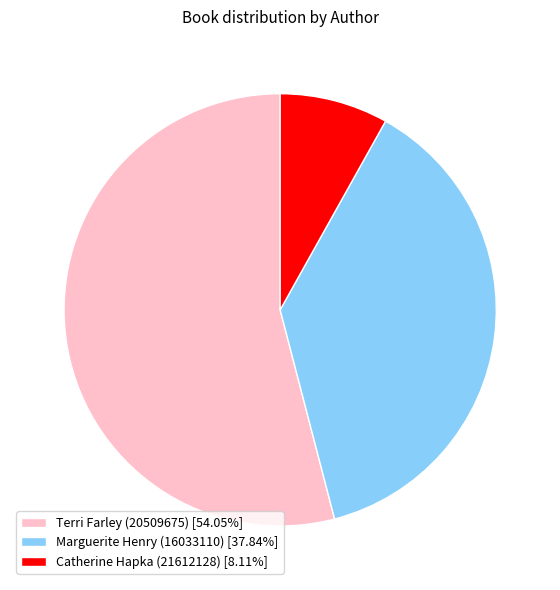

Is there a majority slice in this chart?

Yes